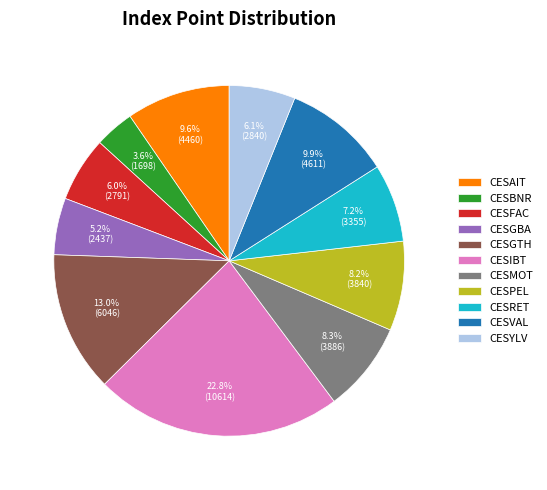

Does CESIBT represent more than half of the total?

No